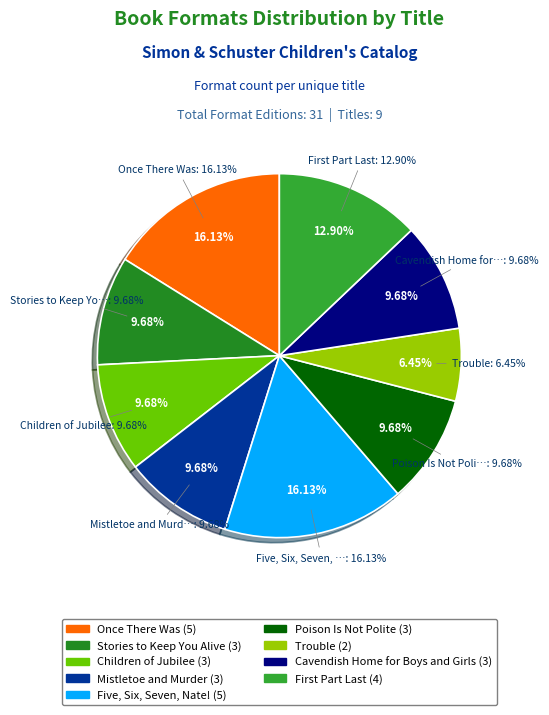

What is the ratio of the value at Once There Was to the value at Mistletoe and Murder?

1.7